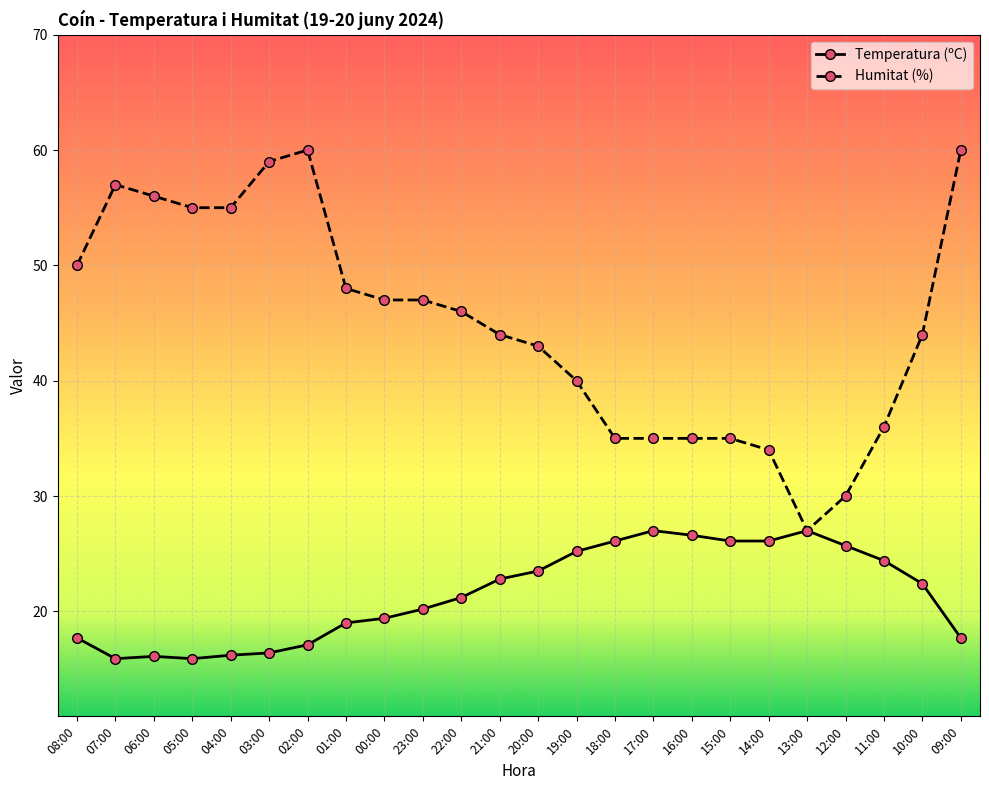

The Temperatura (ºC) series shows 26.6 at 16:00. True or false?

True